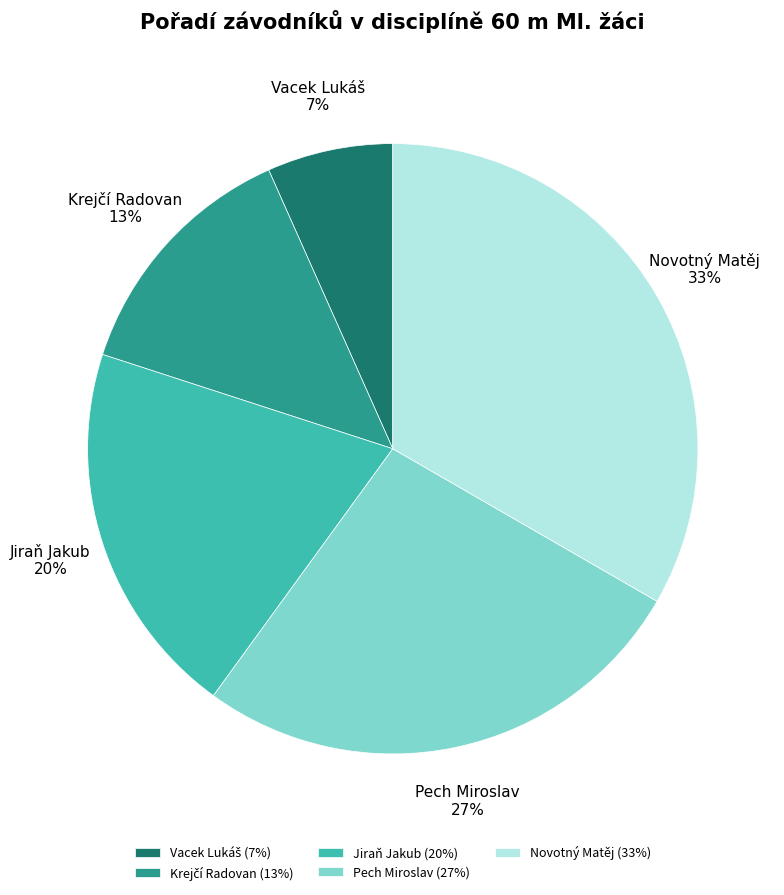

Count the number of slices in the pie.

5